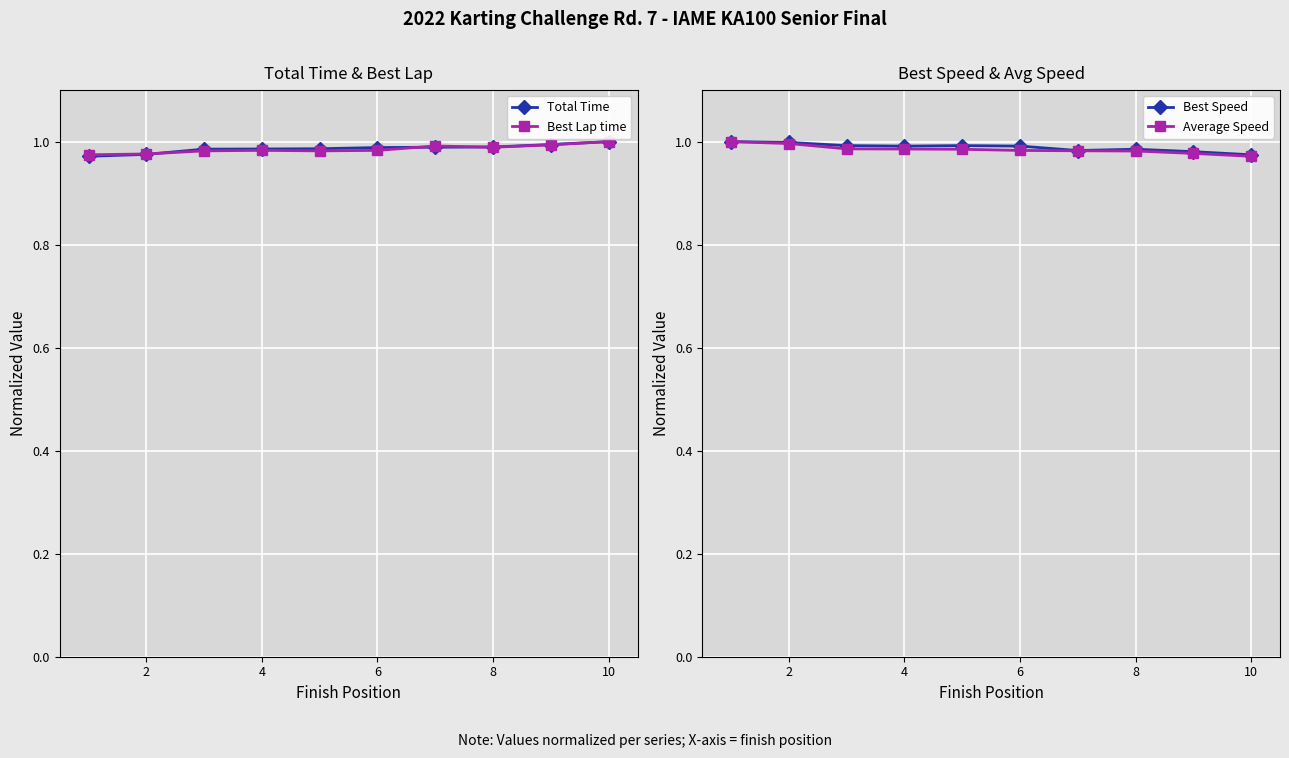

Is it true that Total Time equals 1.7 at 2?

False